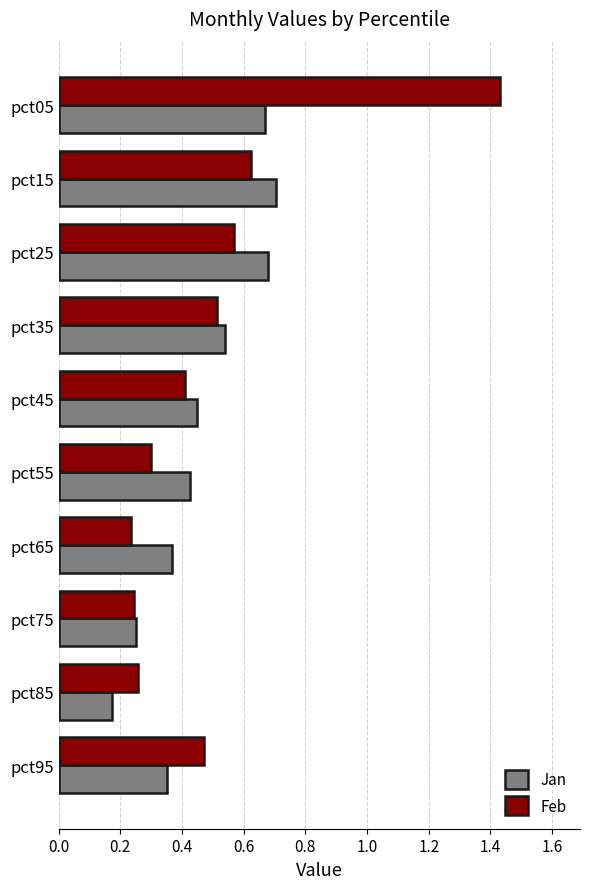

What is the difference between the maximum and minimum values in the Feb series?

1.2